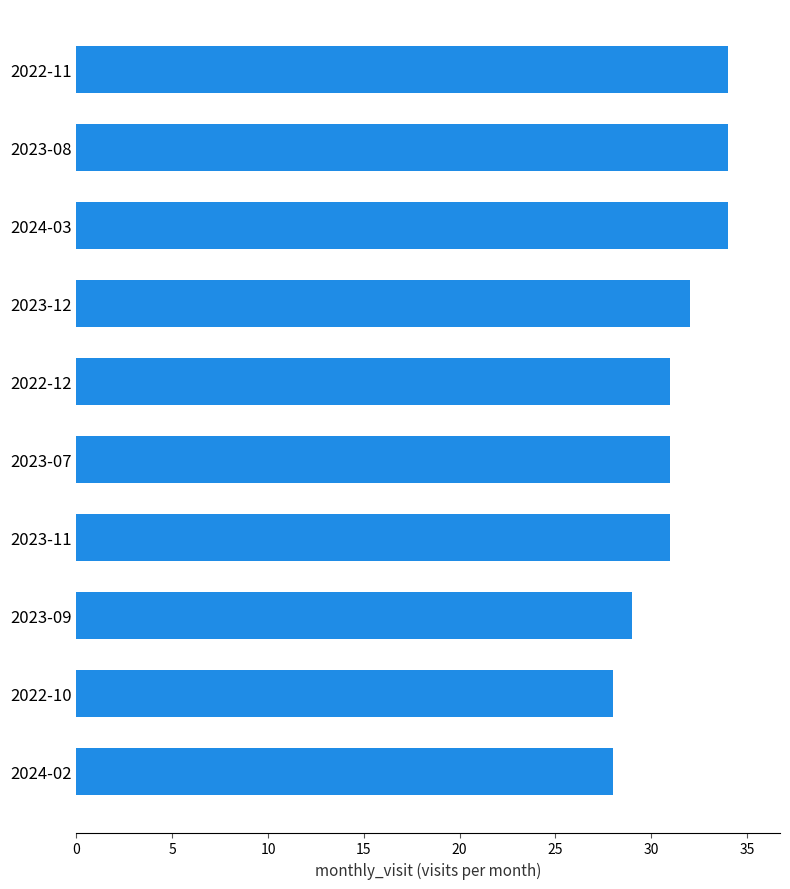

Does the chart contain any negative values?

No